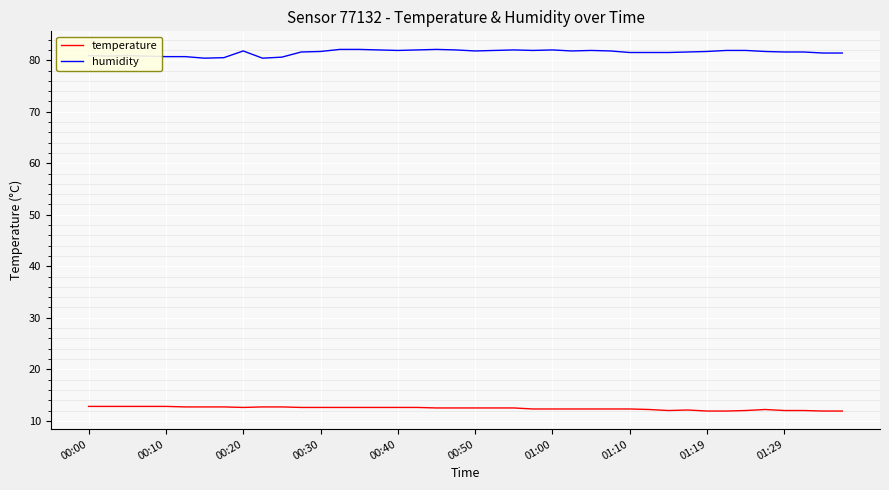

Rank the series by their average value, from lowest to highest.

temperature, humidity